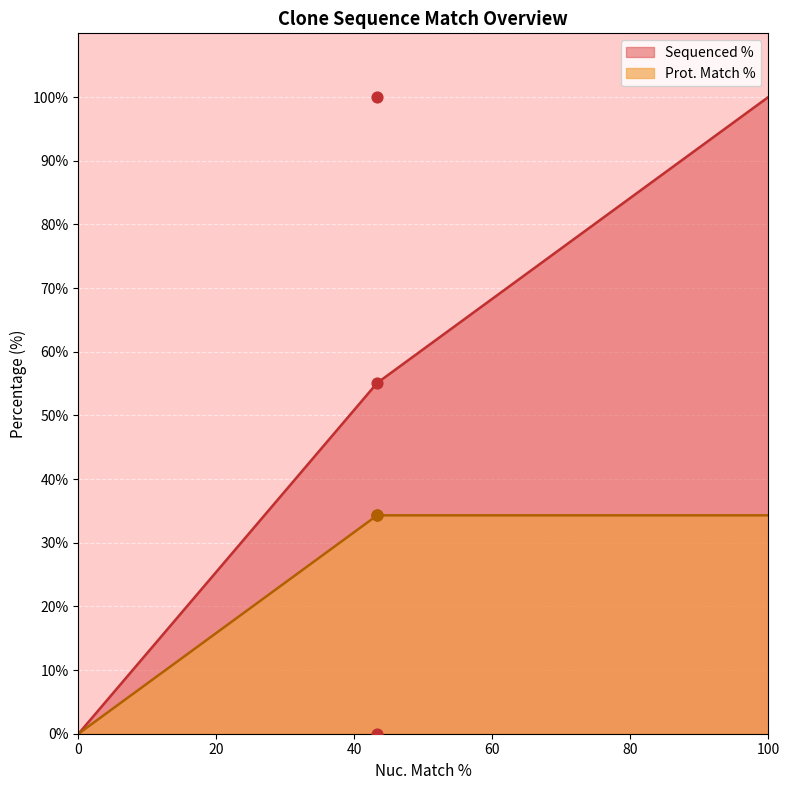

What is the change in value from 43.3 to 43.3?

-100.0